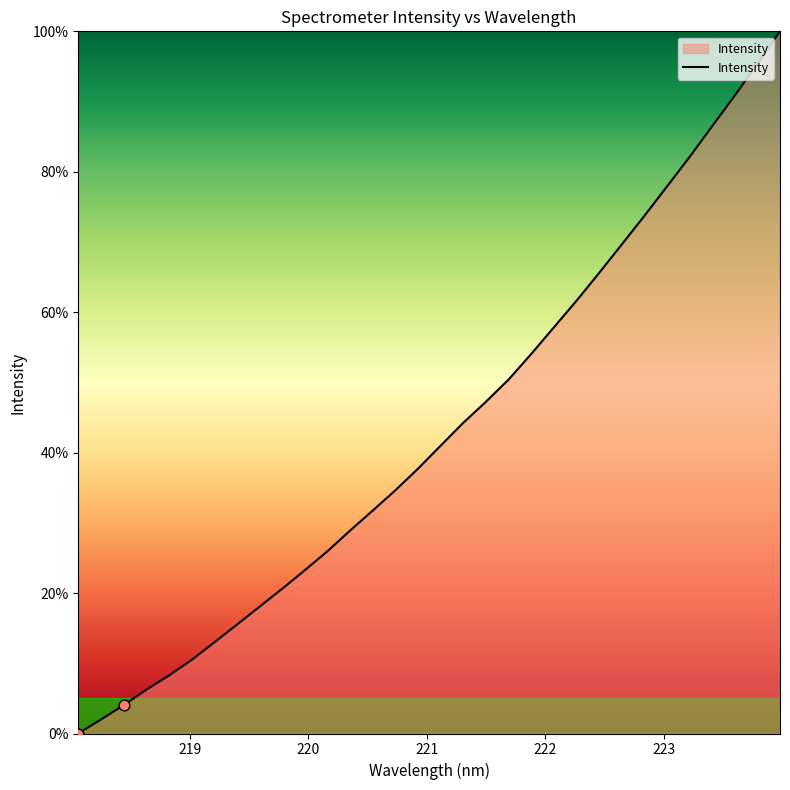

What is the greatest value displayed?

100.0